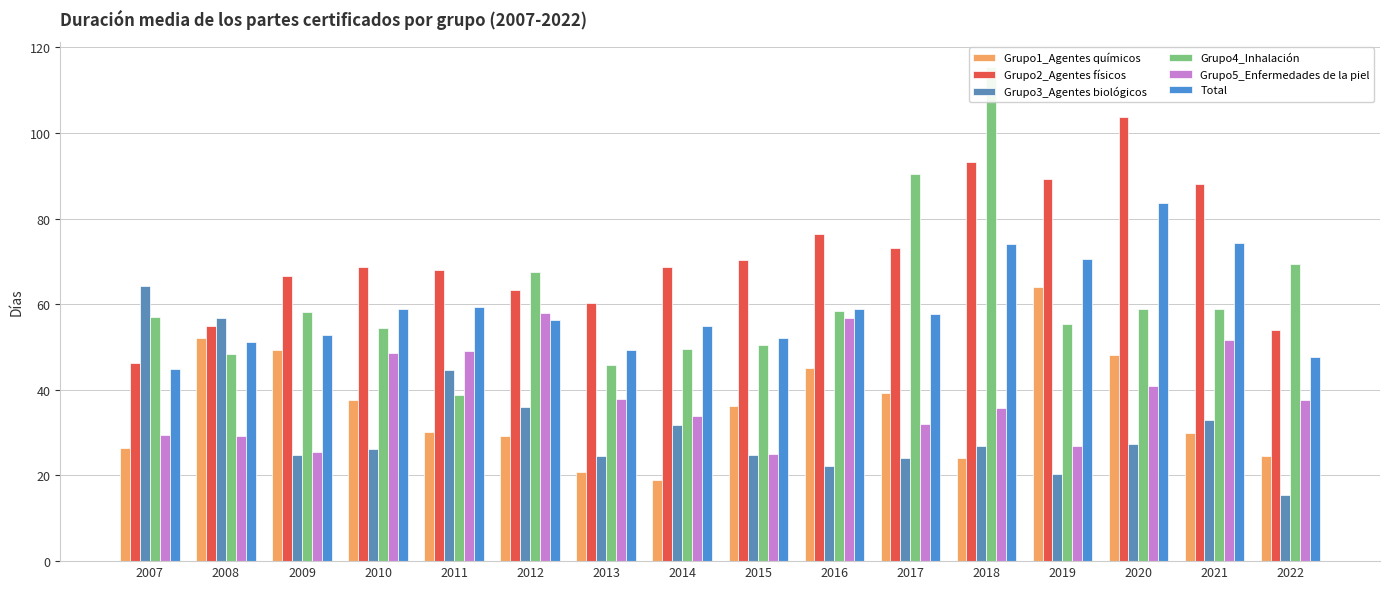

What is the value of the Grupo3_Agentes biológicos bar at the 14th from the left?

27.4